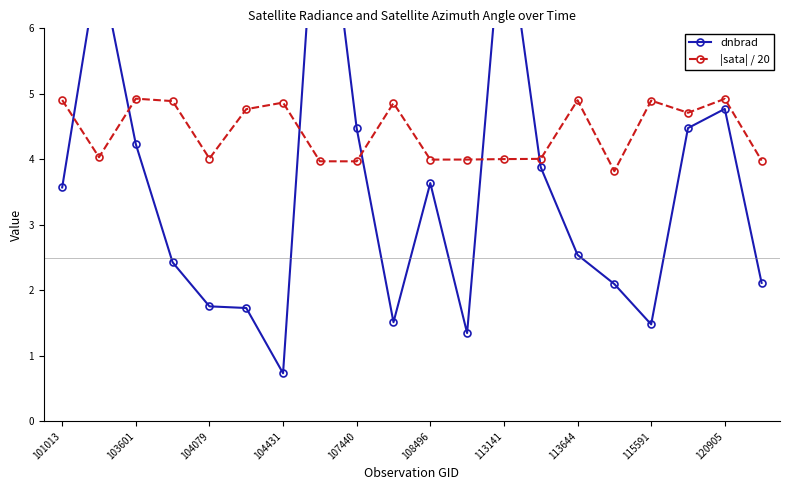

Is it true that |sata| / 20 equals 2.9 at 104431?

False